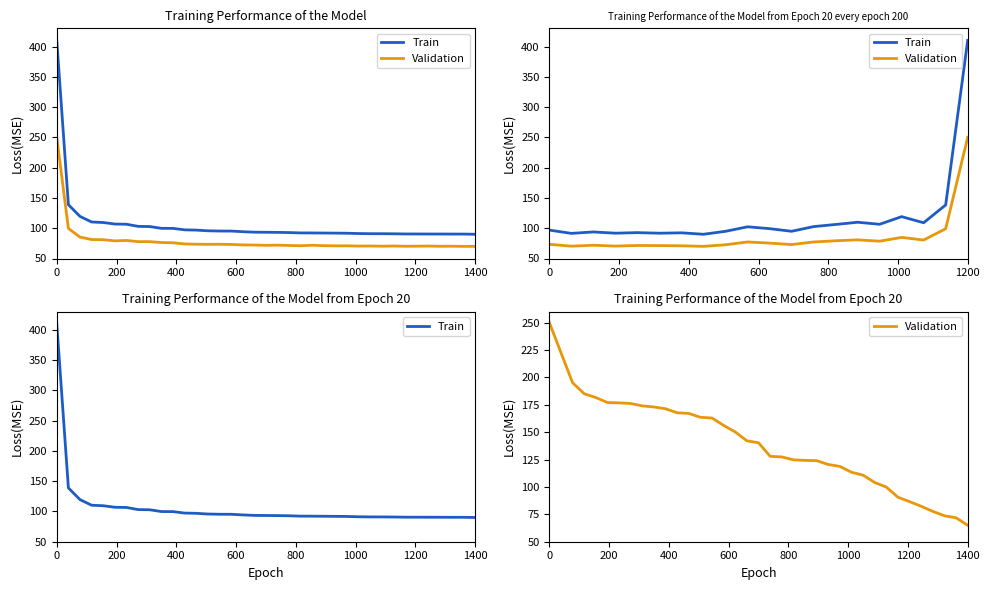

How many lines are shown in the chart?

2